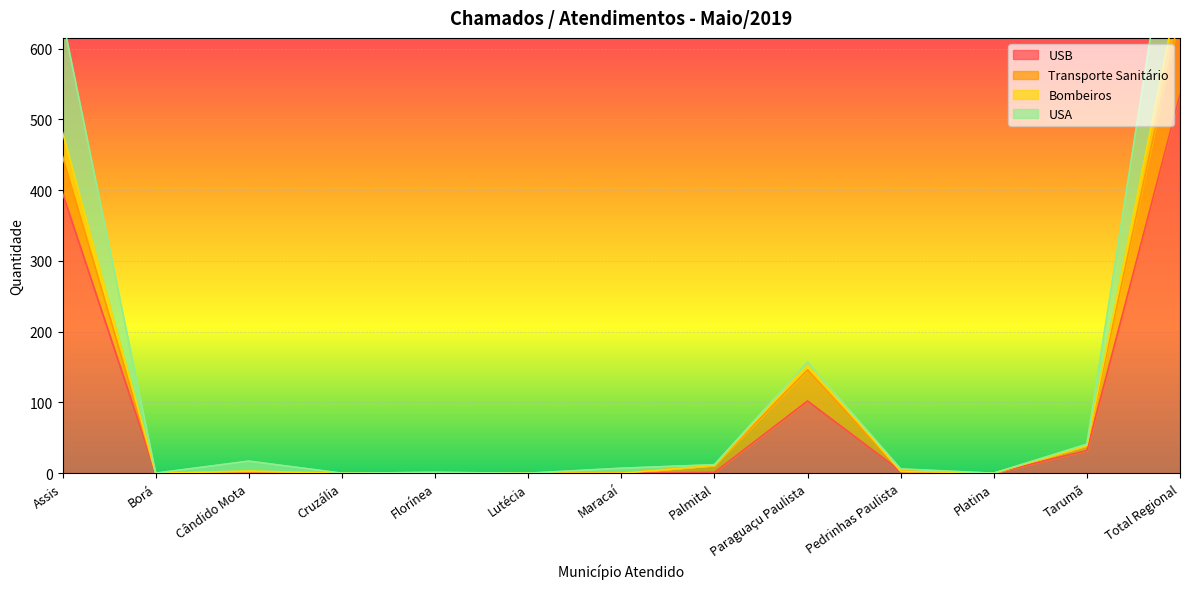

Where is USB nearest to the value 267?

Assis